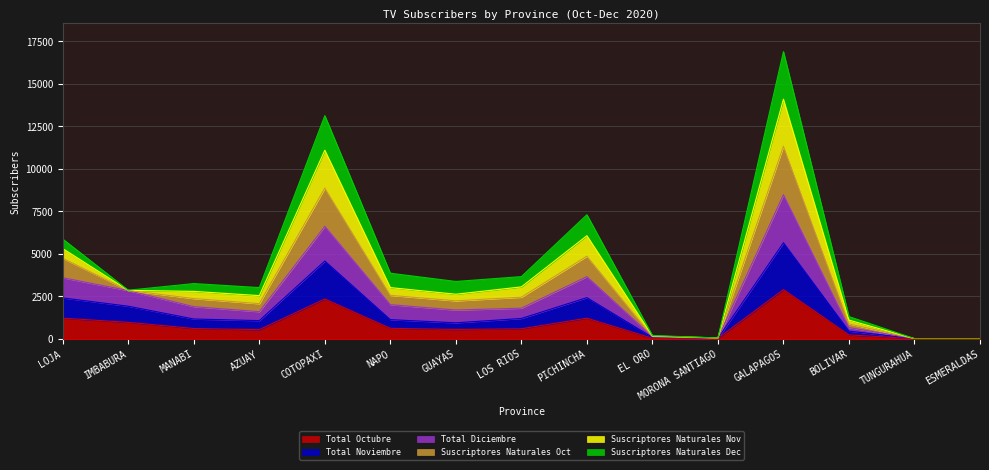

What is the maximum value shown in the chart?

16875